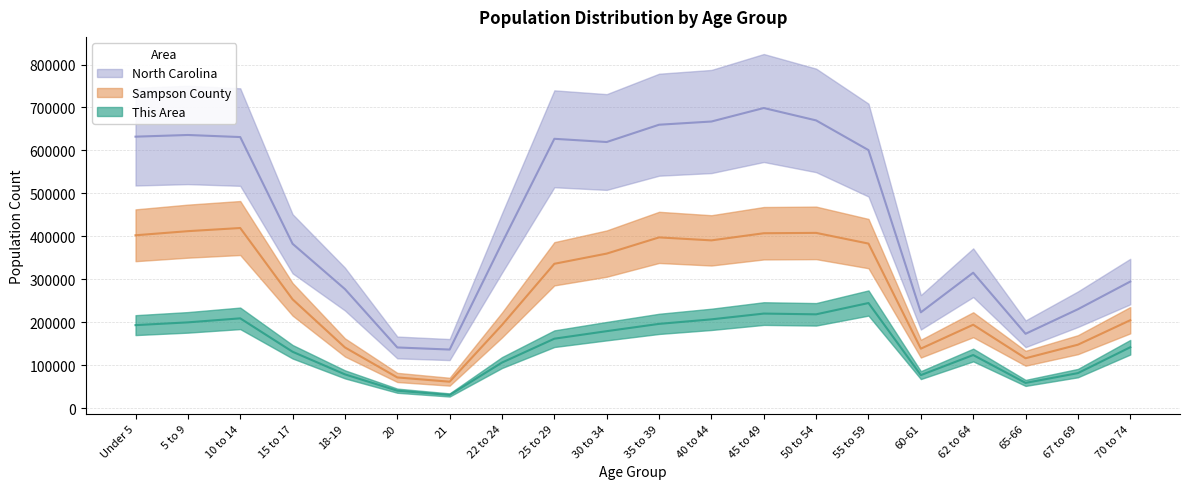

How many interior local peaks does the North Carolina series have?

4